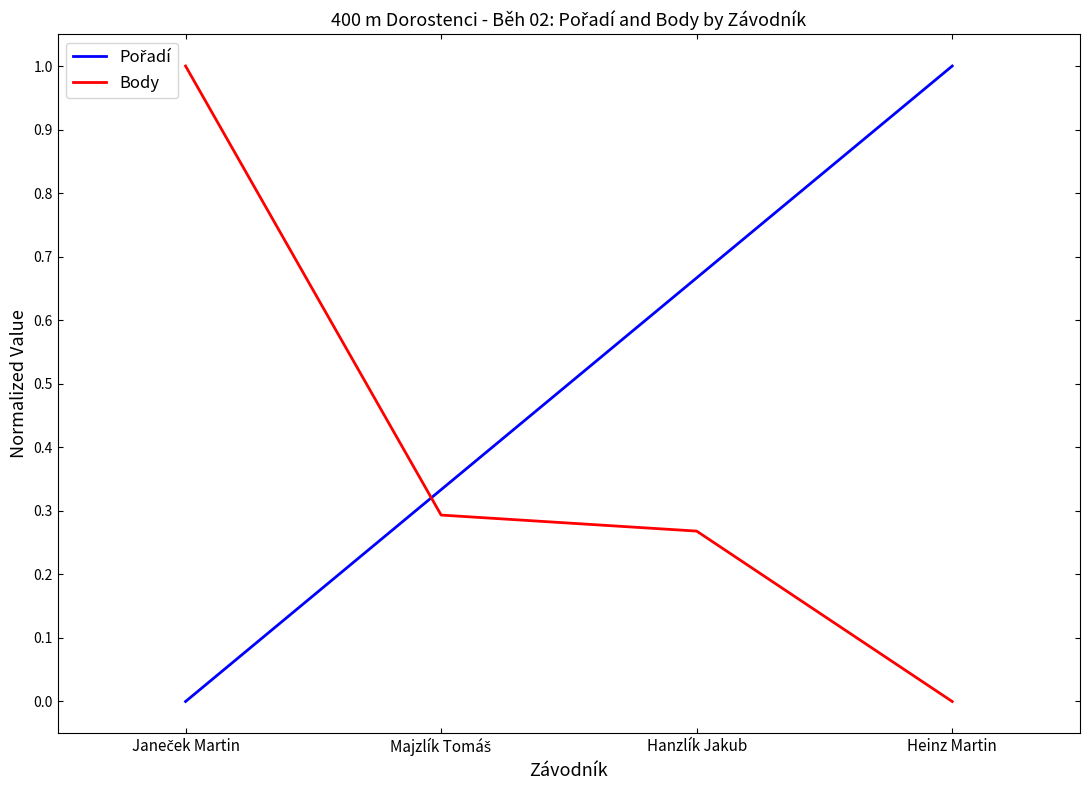

Is it true that Body equals 0.3 at Hanzlík Jakub?

True